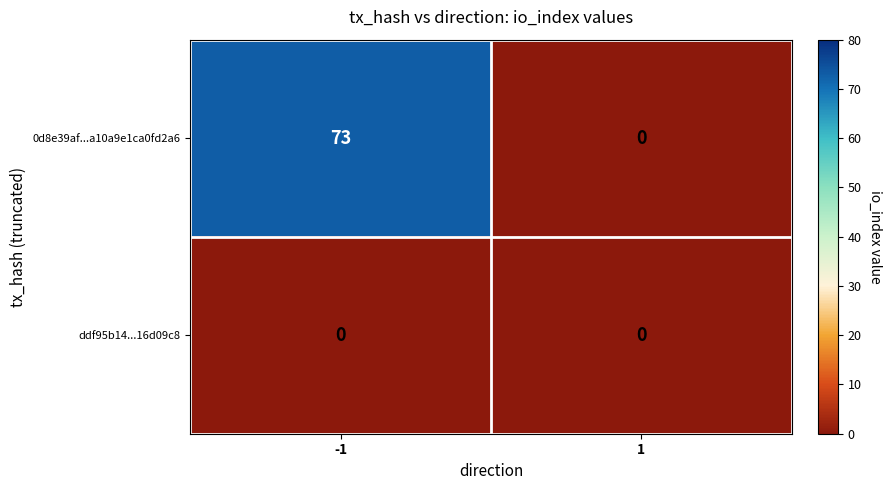

List the series in order of their overall mean, lowest first.

ddf95b14...16d09c8, 0d8e39af...a10a9e1ca0fd2a6